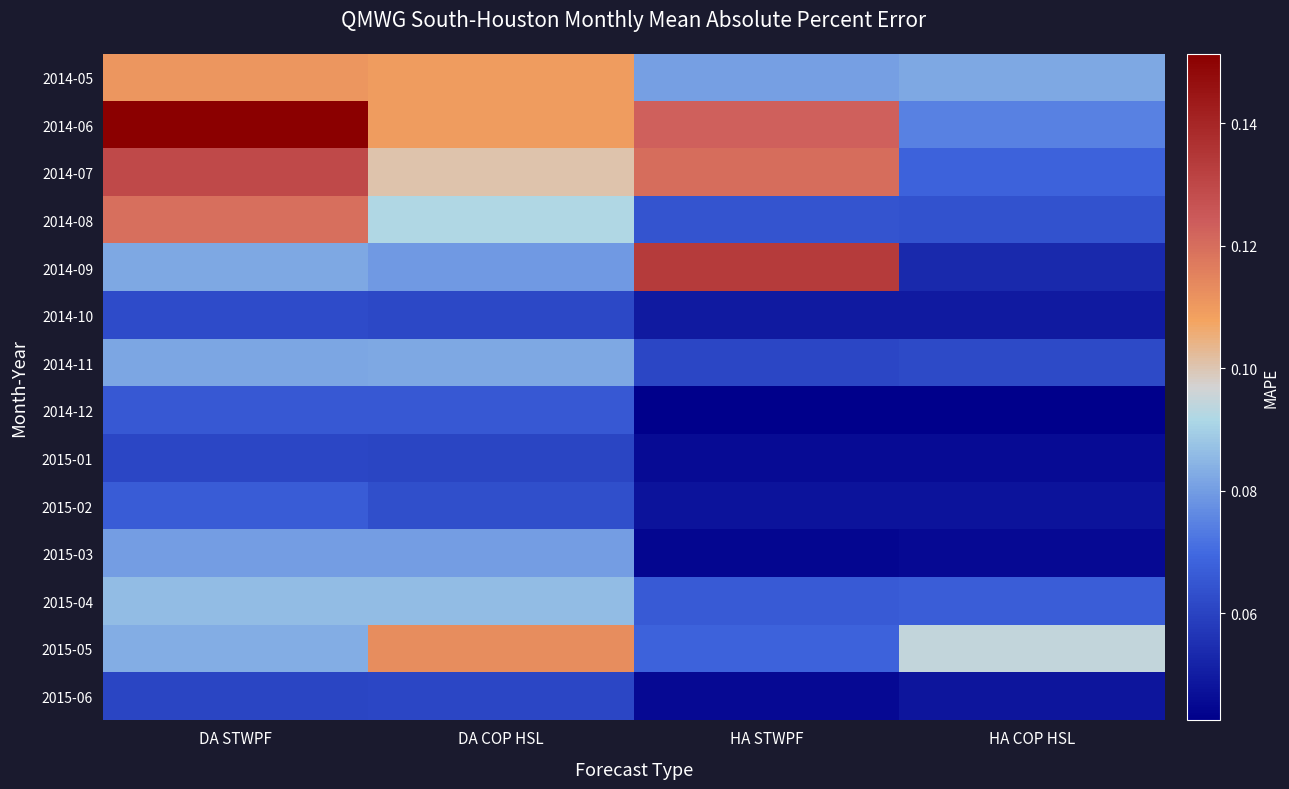

At which category is the sum across all series the highest?

DA STWPF